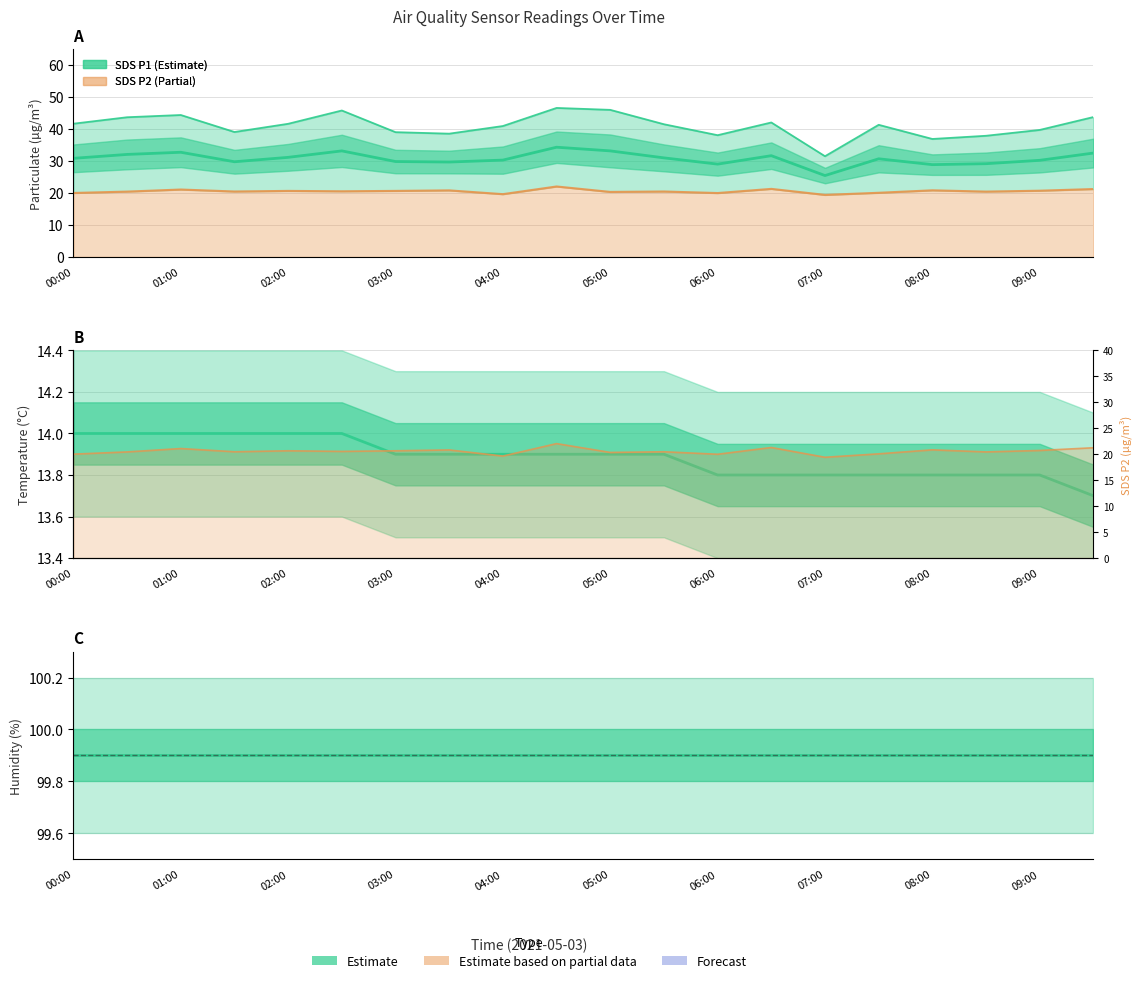

How many interior local valleys does the SDS_P1 series have?

5